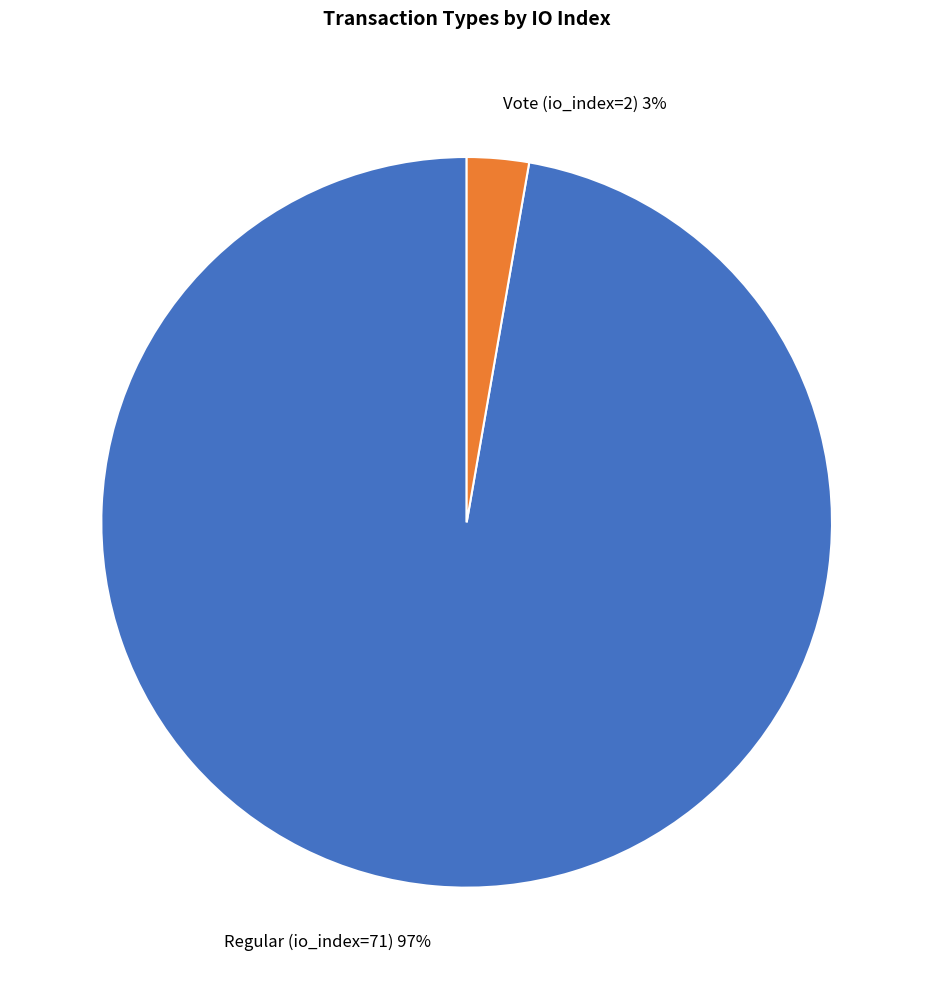

Do Vote (io_index=2) 3% and Regular (io_index=71) 97% together represent more than half of the pie?

Yes